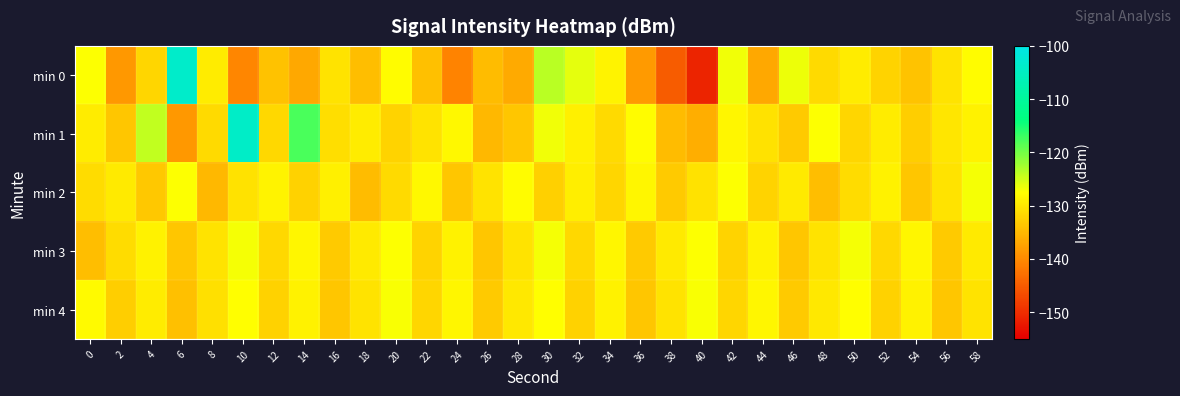

Which category has the lowest value across all series?

40